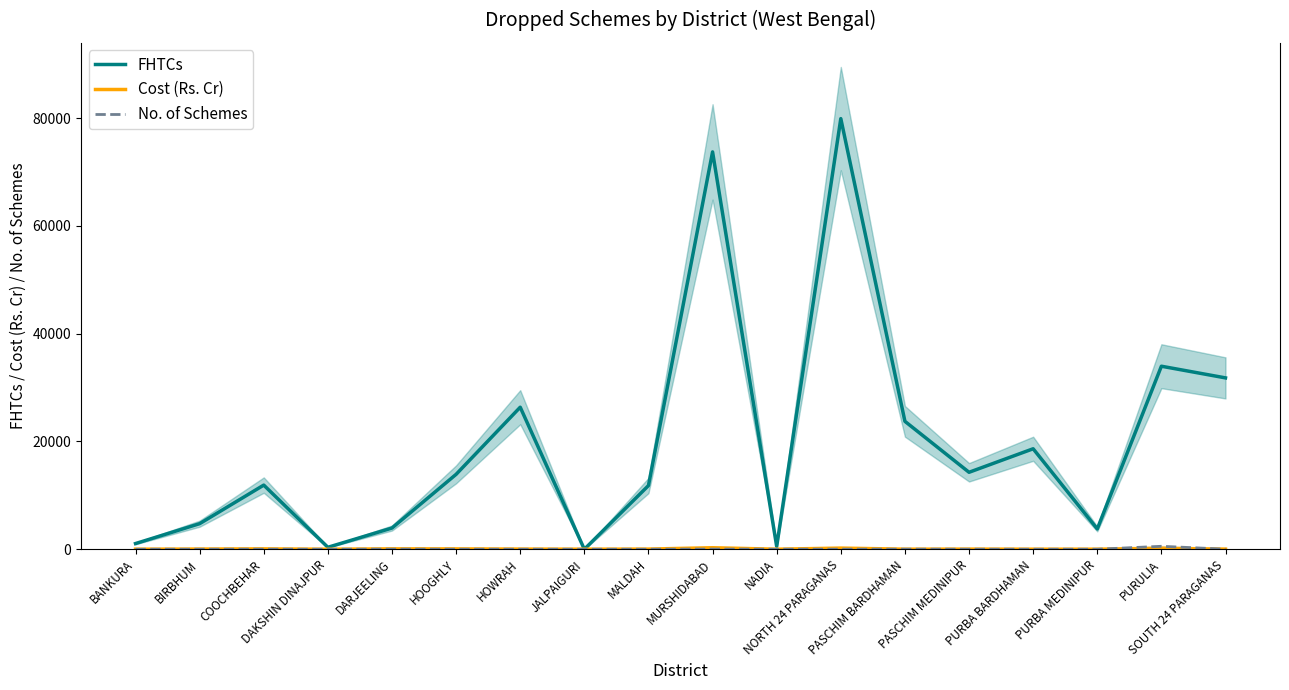

Is the value of Cost (Rs. Cr) at NORTH 24 PARAGANAS greater than the value of No. of Schemes at DAKSHIN DINAJPUR?

Yes